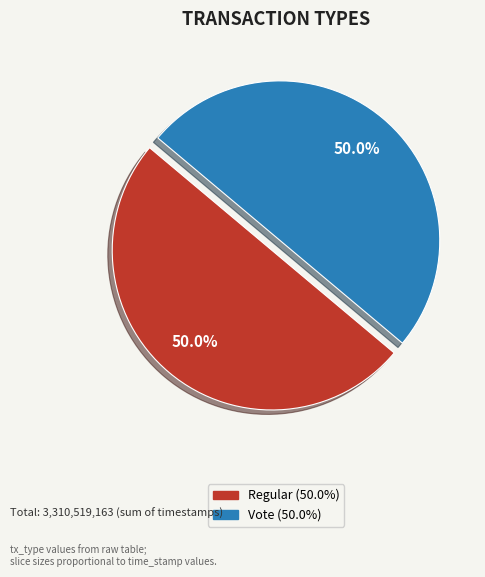

What percentage is NOT represented by Regular?

50.0%